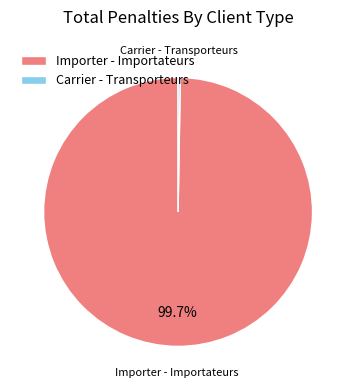

Which category has the biggest portion of the pie?

Importer - Importateurs